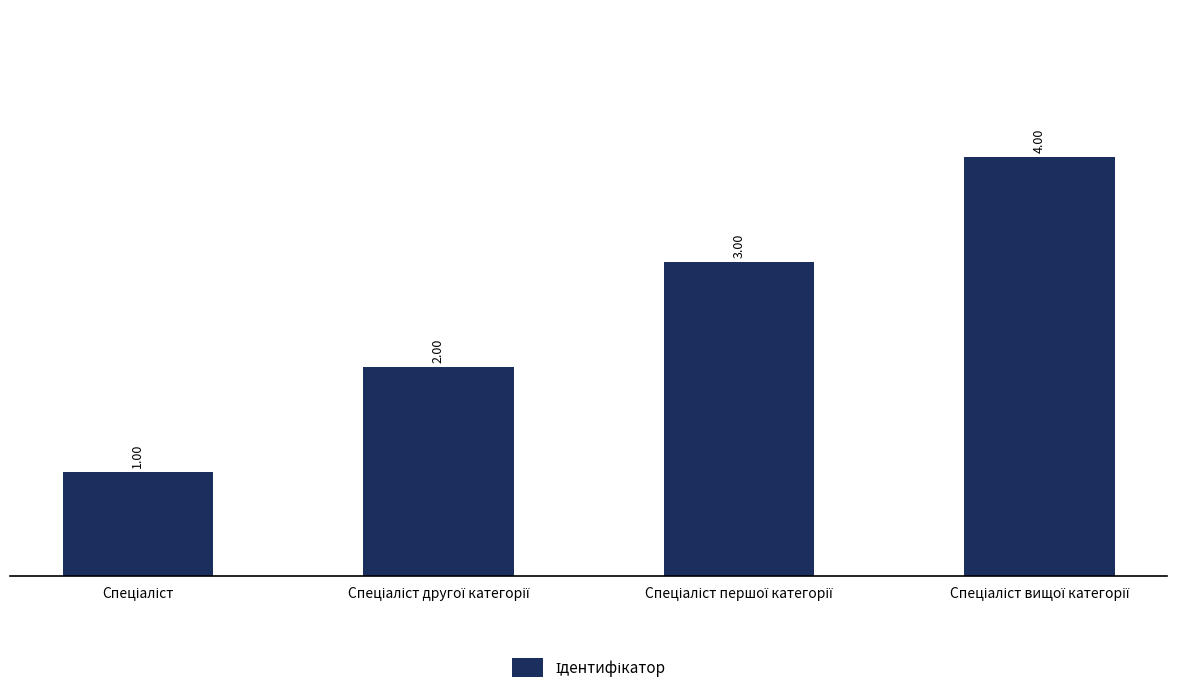

Does the chart contain any negative values?

No